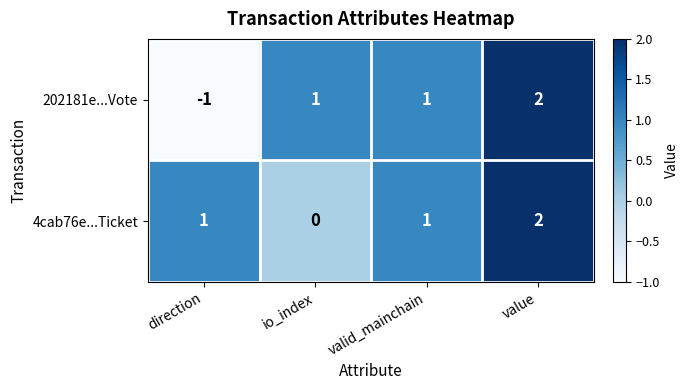

Count the 4cab76e...Ticket values in the range 1 to 2.

3